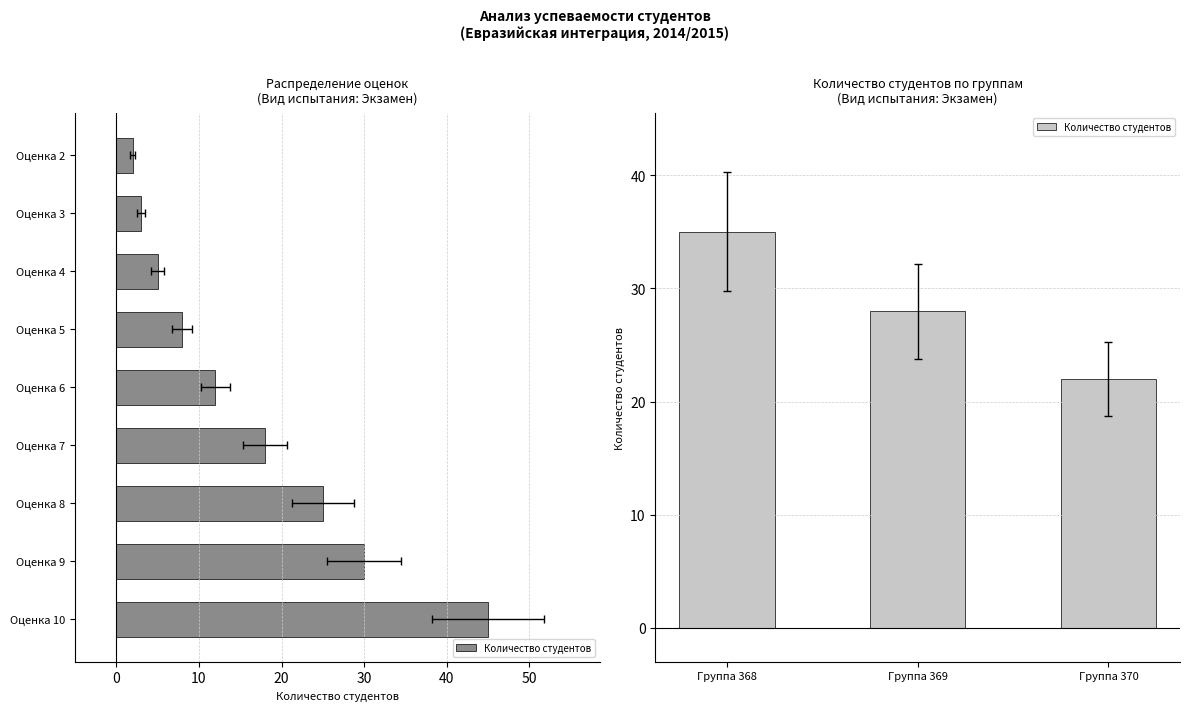

Count the values in the range 22 to 35.

3